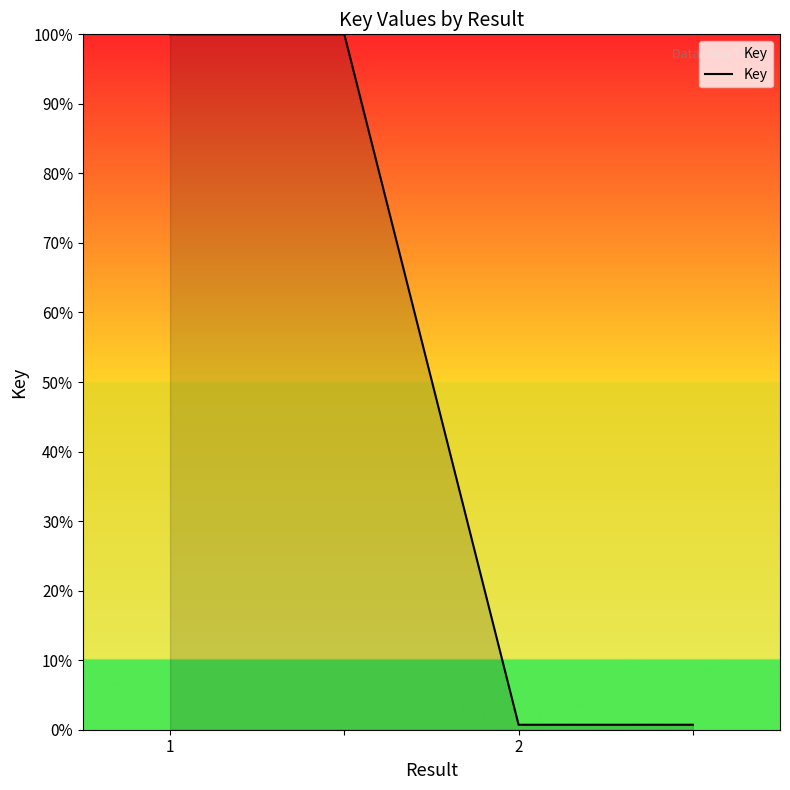

What is the difference between the maximum and second lowest values?

99.3